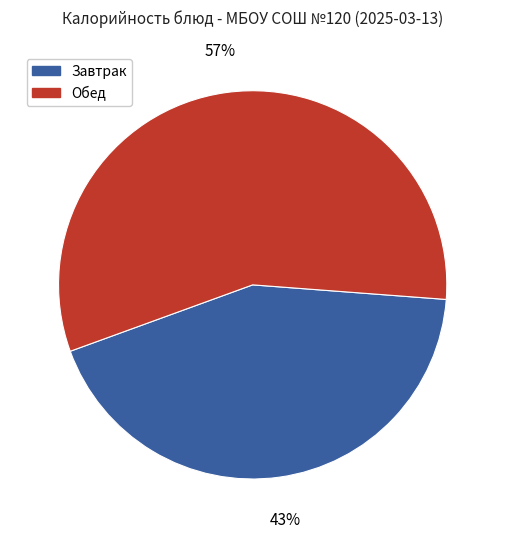

Rank the categories by value from lowest to highest.

Завтрак, Обед